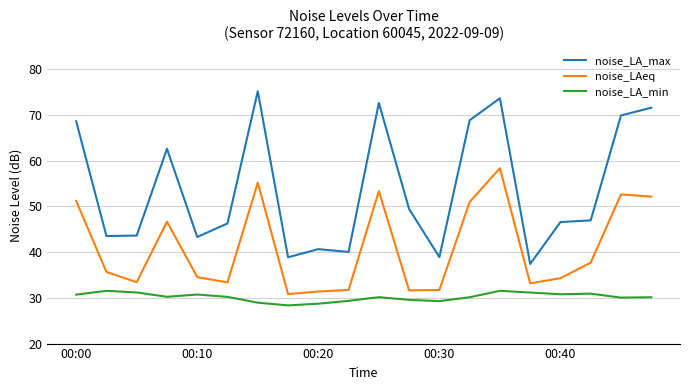

Which series has the largest total across all categories?

noise_LA_max